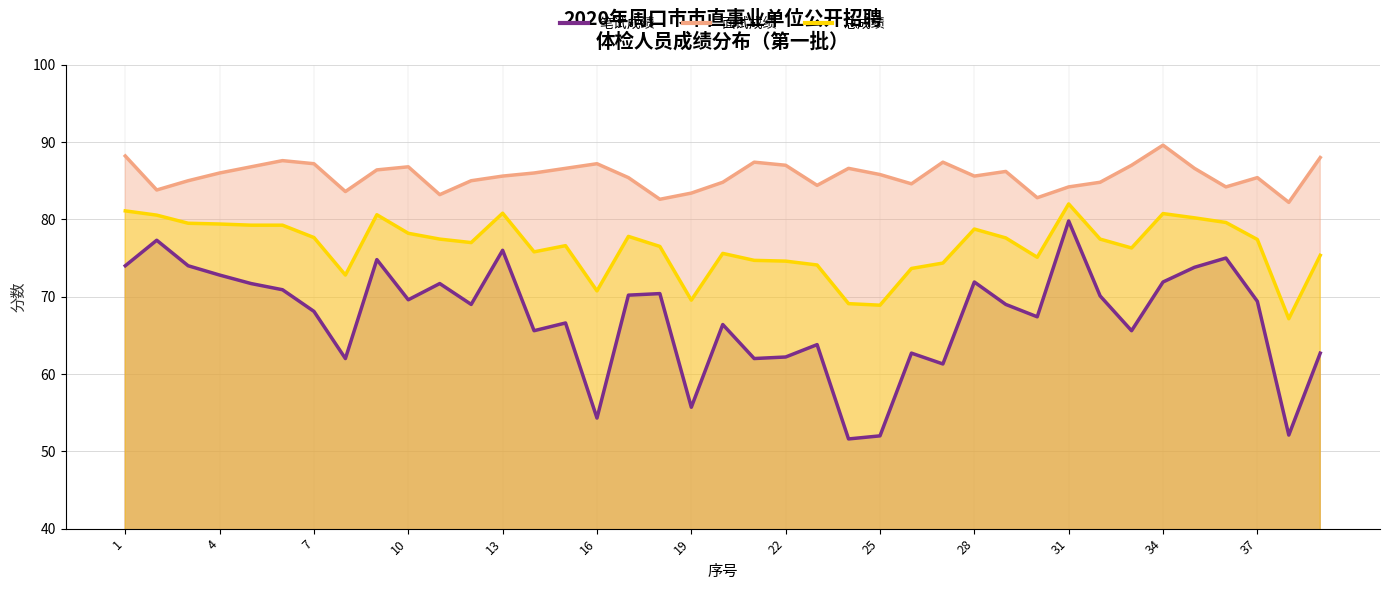

What is the total value across all series at 8?

218.4